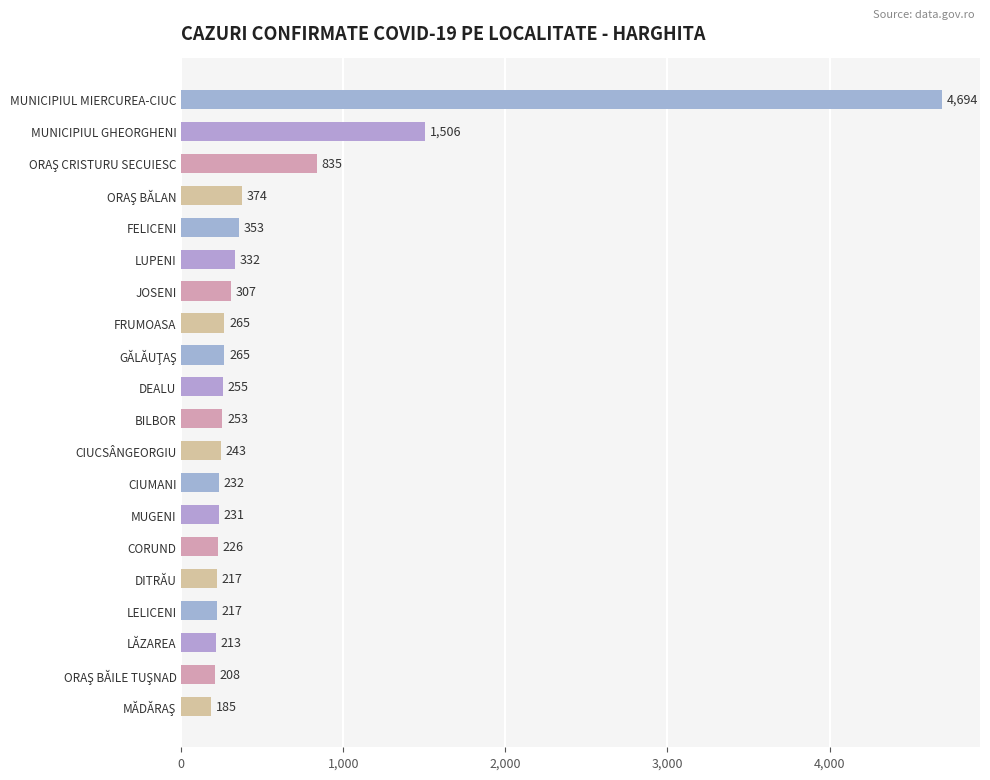

Approximately how many times larger is the value at DITRĂU compared to DEALU?

0.9